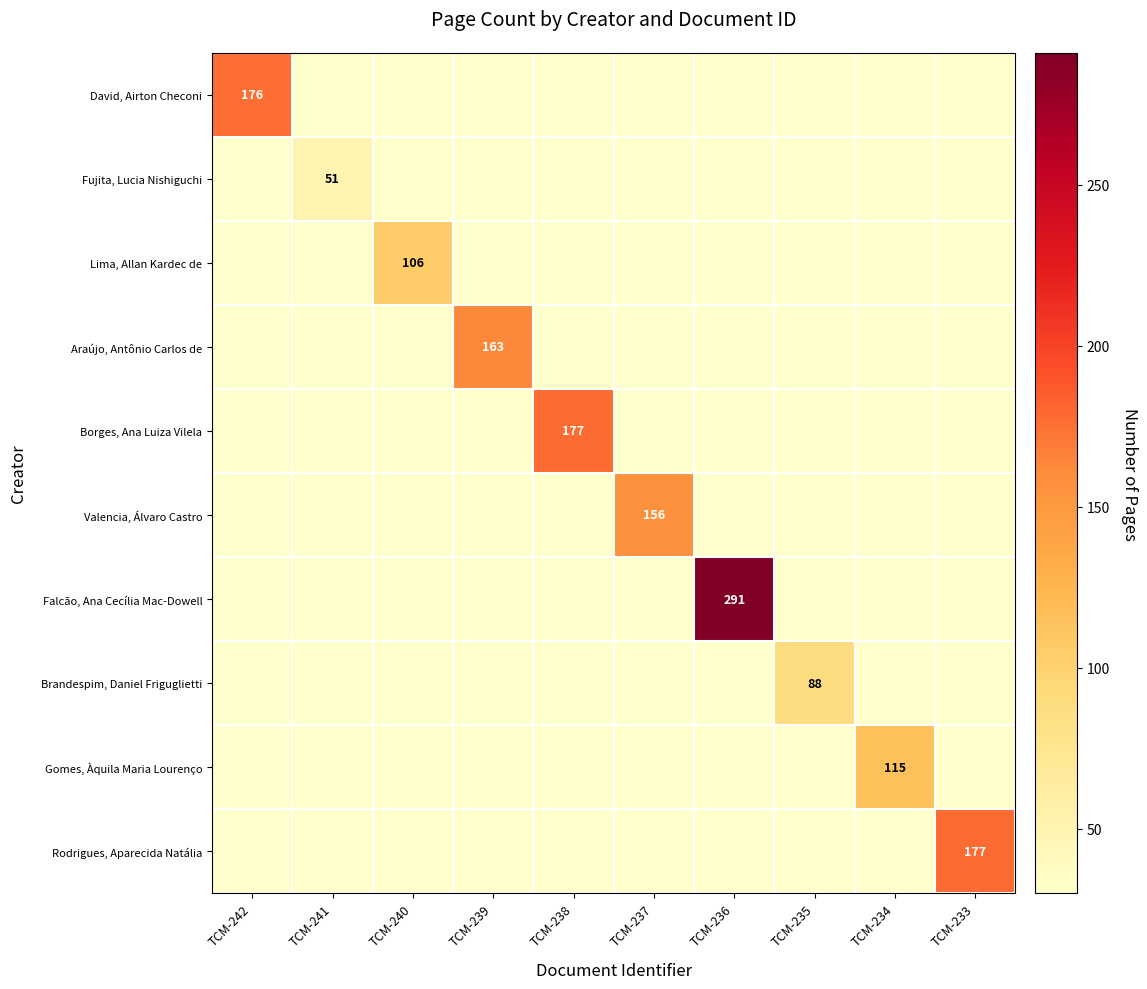

Is it true that Brandespim, Daniel Friguglietti equals 134 at TCM-235?

False